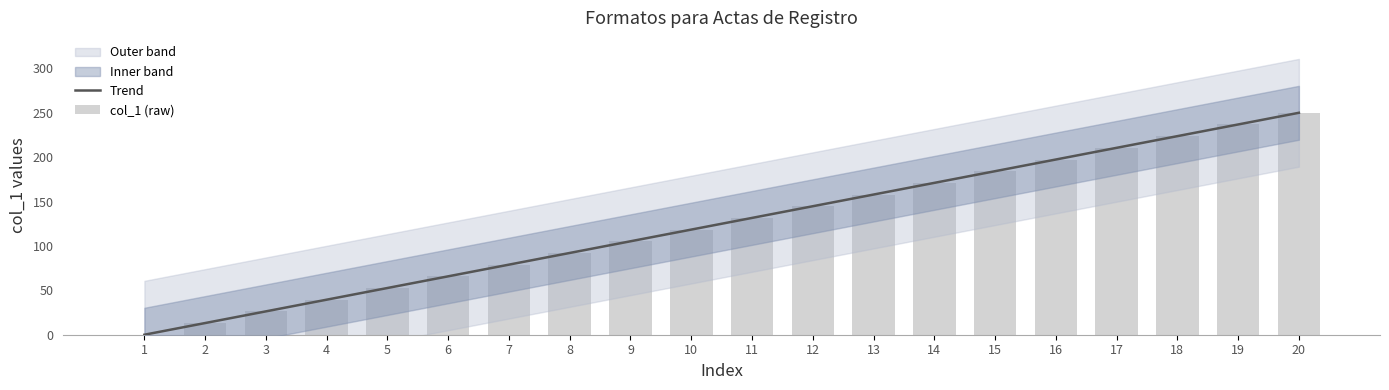

What is the total value across all series at 6?

131.6